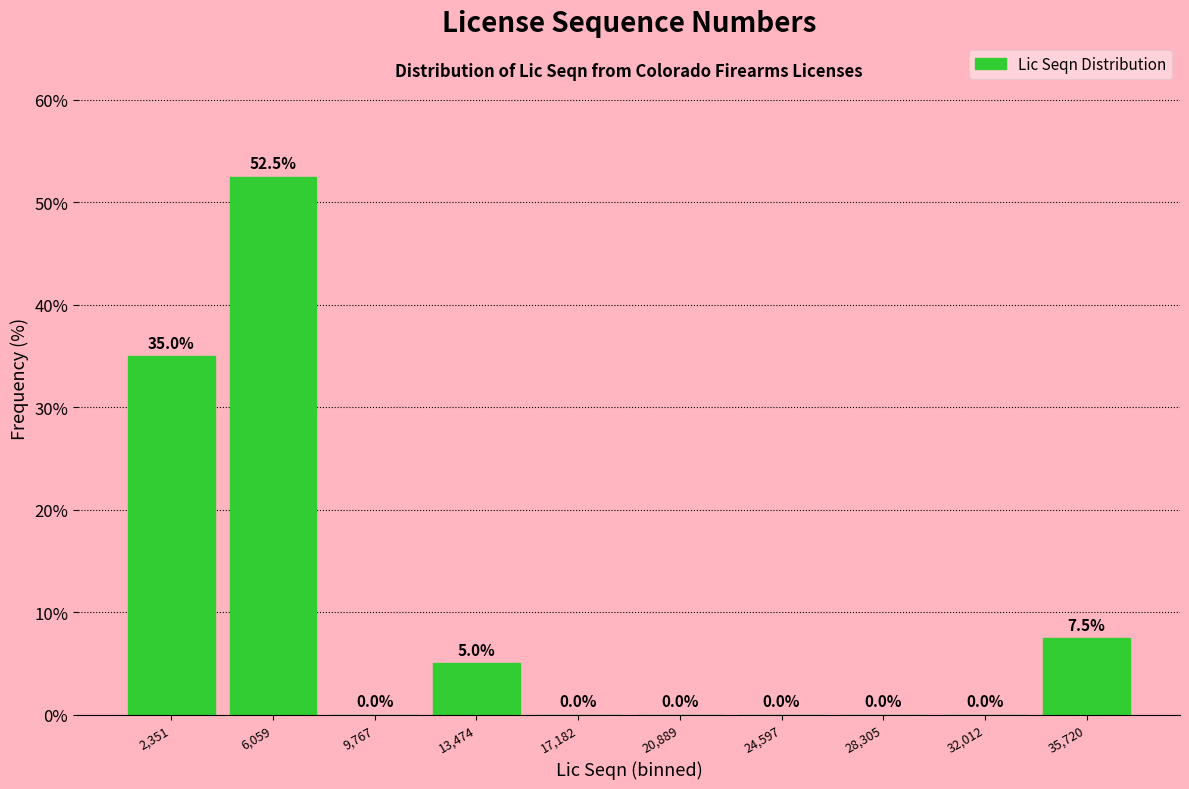

Reading left to right, transcribe this chart: for each bar, give the range it covers on the x-axis and its height. The bar edges are not printed on the chart, so give them approximately, as read against the axis.

500 to 4000: 35.0
4000 to 8000: 52.5
8000 to 11500: 0.0
11500 to 15500: 5.0
15500 to 19000: 0.0
19000 to 22500: 0.0
22500 to 26500: 0.0
26500 to 30000: 0.0
30000 to 34000: 0.0
34000 to 37500: 7.5